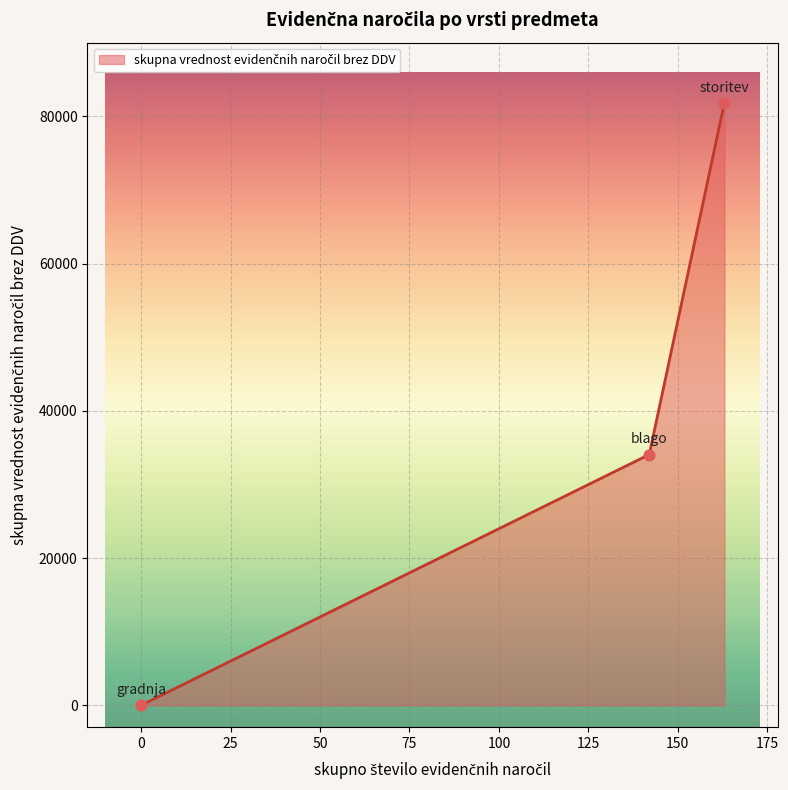

What is the average value?

38630